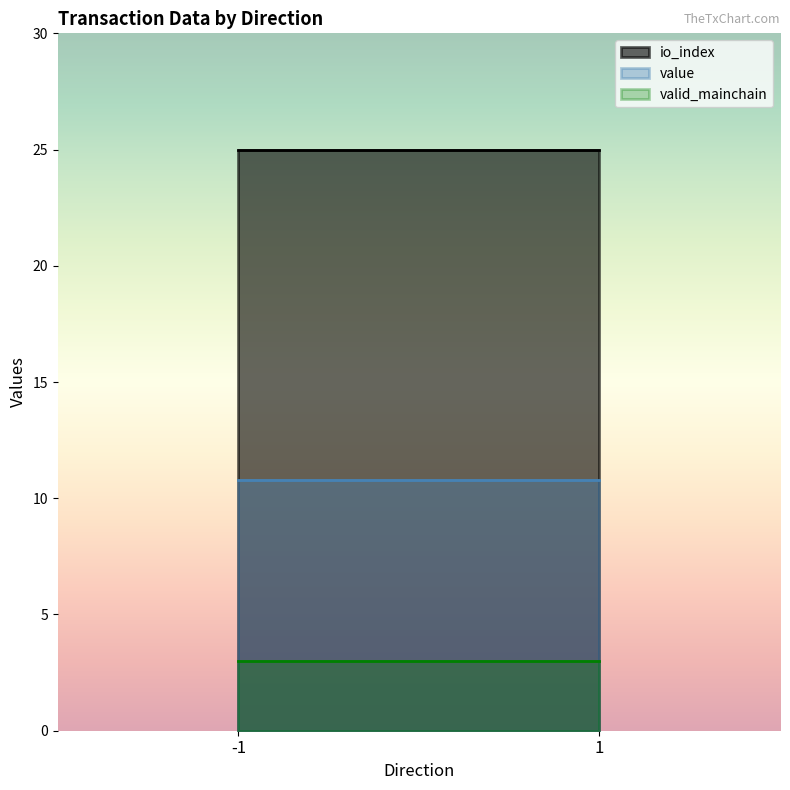

True or false: valid_mainchain has a value of 3.0 at 1.

True